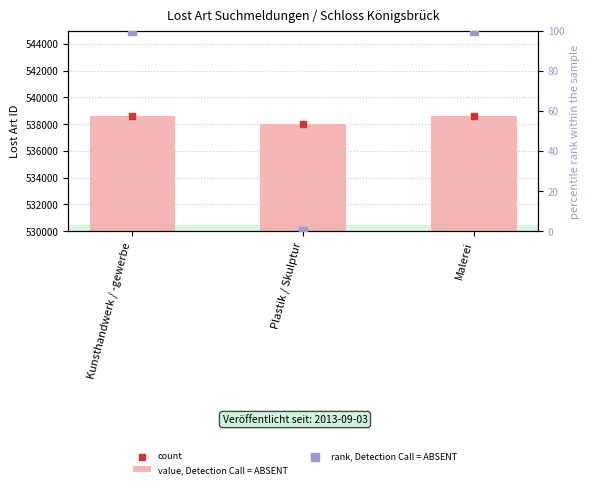

At which category is the sum across all series the highest?

Malerei